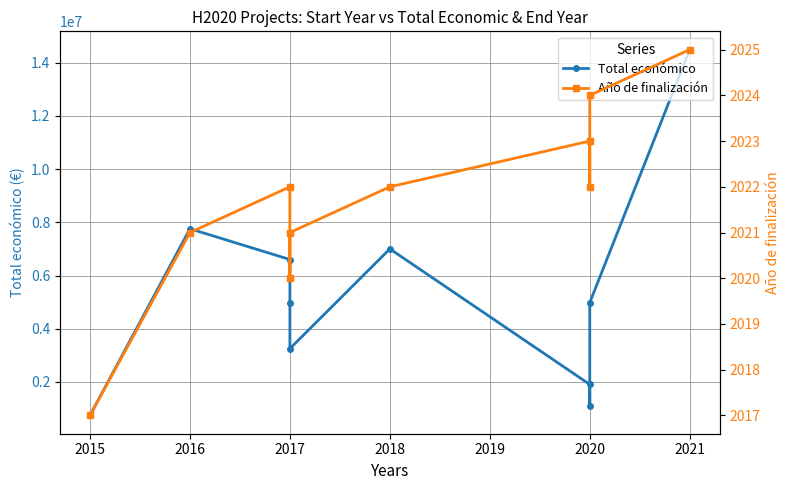

The value of Total económico at 2020 is 1525063. True or false?

False